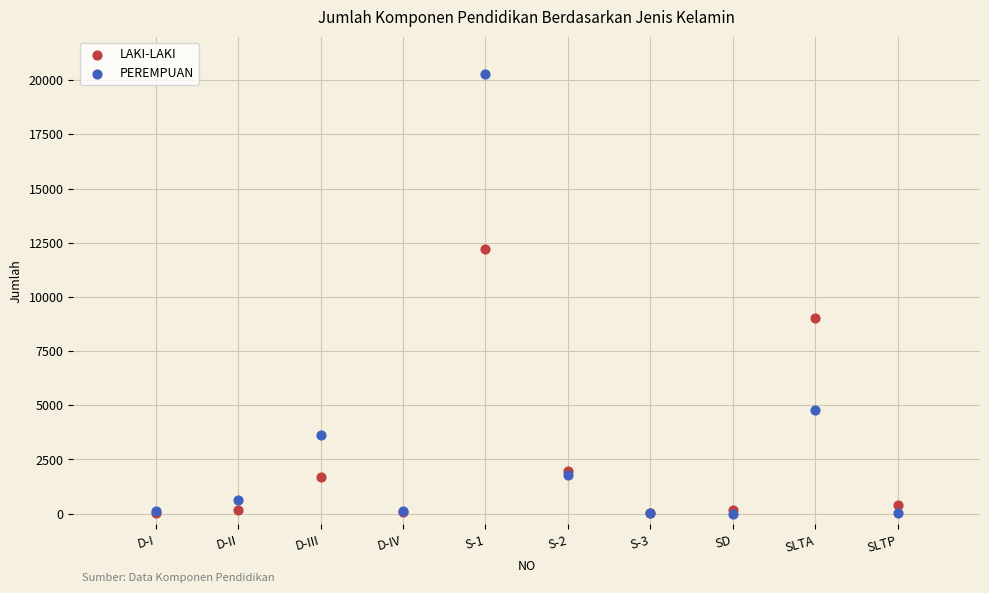

Across all series, what Y value is closest to 10150?

9015